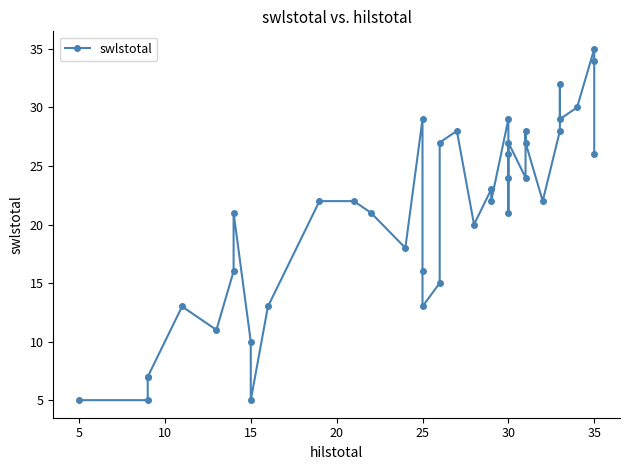

The chart shows a value of 6 at 18. True or false?

False